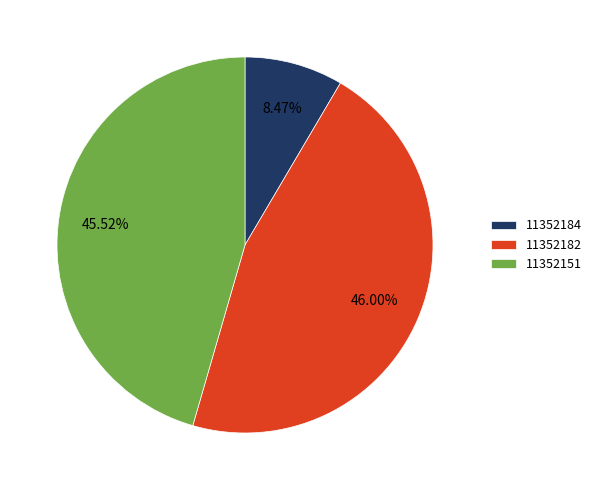

Does 11352184 represent more than half of the total?

No